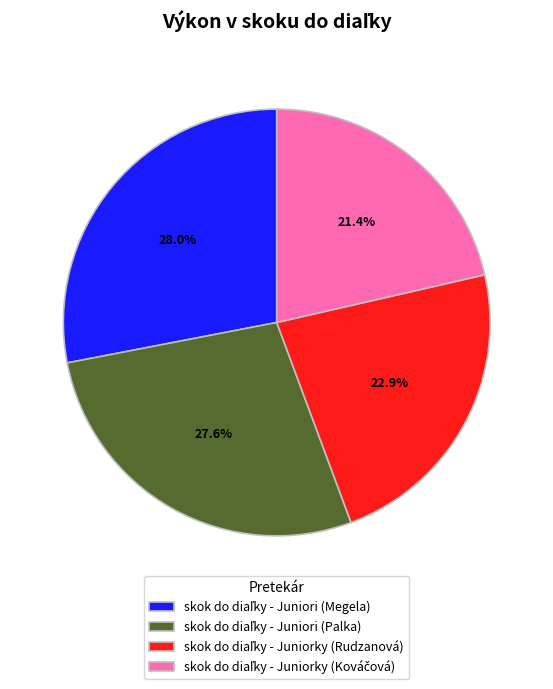

Does any single category account for the majority?

No